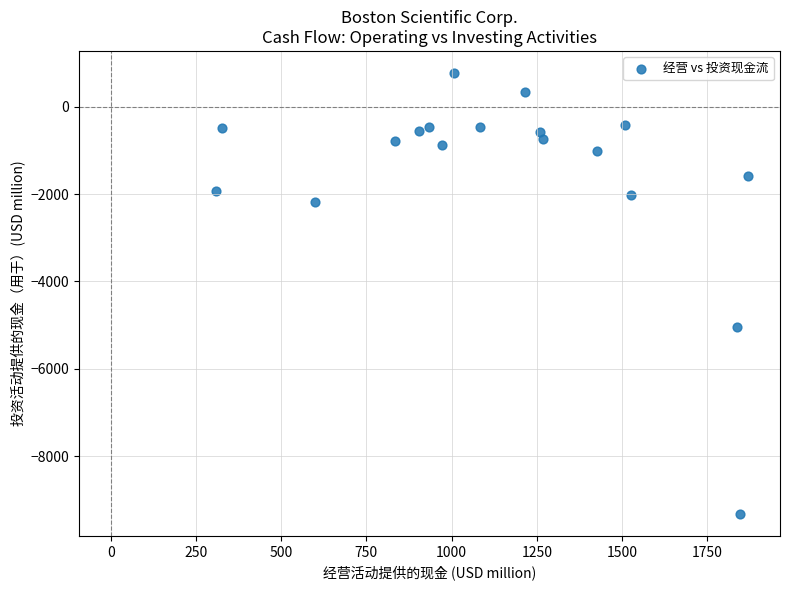

What Y value in the scatter plot is closest to -4271?

-5041